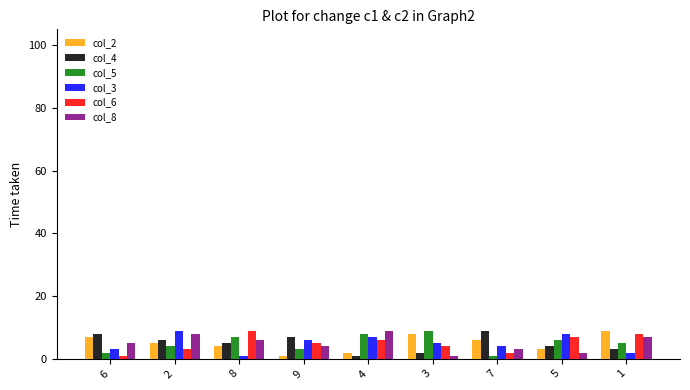

Reading left to right, extract all data points from this chart.

col_2: 6=7	2=5	8=4	9=1	4=2	3=8	7=6	5=3	1=9
col_4: 6=8	2=6	8=5	9=7	4=1	3=2	7=9	5=4	1=3
col_5: 6=2	2=4	8=7	9=3	4=8	3=9	7=1	5=6	1=5
col_3: 6=3	2=9	8=1	9=6	4=7	3=5	7=4	5=8	1=2
col_6: 6=1	2=3	8=9	9=5	4=6	3=4	7=2	5=7	1=8
col_8: 6=5	2=8	8=6	9=4	4=9	3=1	7=3	5=2	1=7